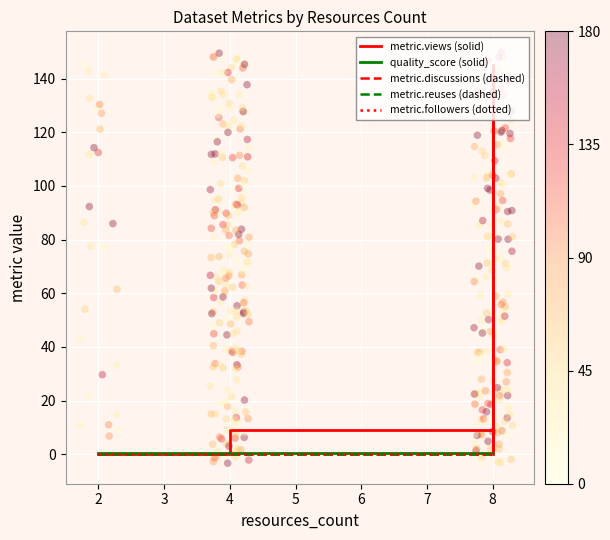

Which series contains the lowest Y value?

metric.views (solid)